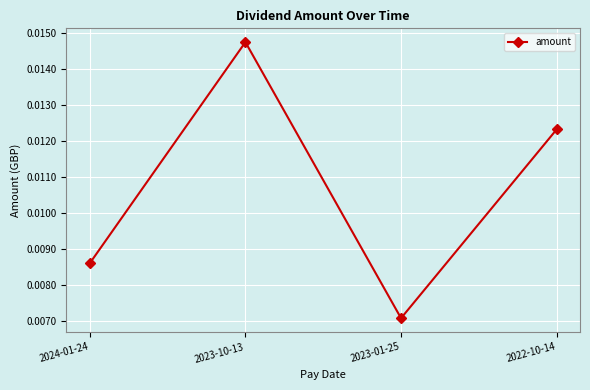

Which has a higher value, 2023-01-25 or 2024-01-24?

2024-01-24